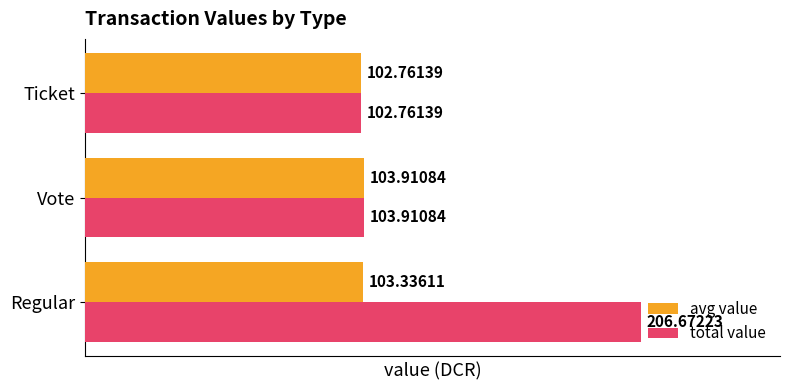

Where is avg value nearest to the value 103?

Ticket